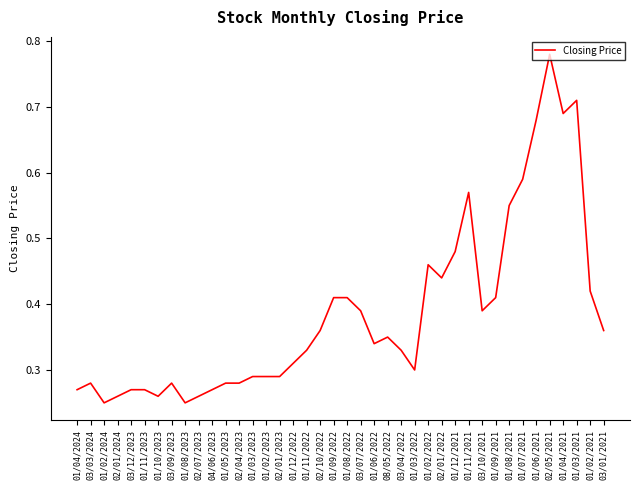

True or false: the data shows 0.6 at 01/11/2022.

False